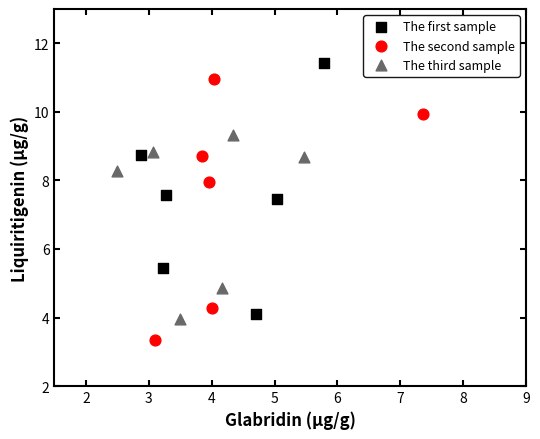

Which series contains the highest Y value?

The first sample